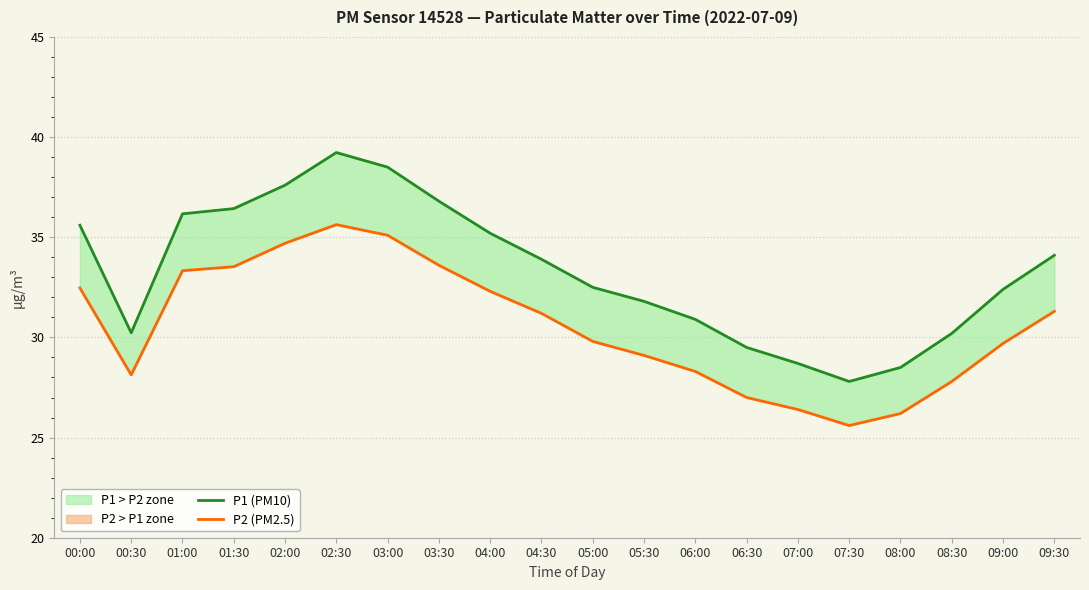

How many lines are shown in the chart?

2